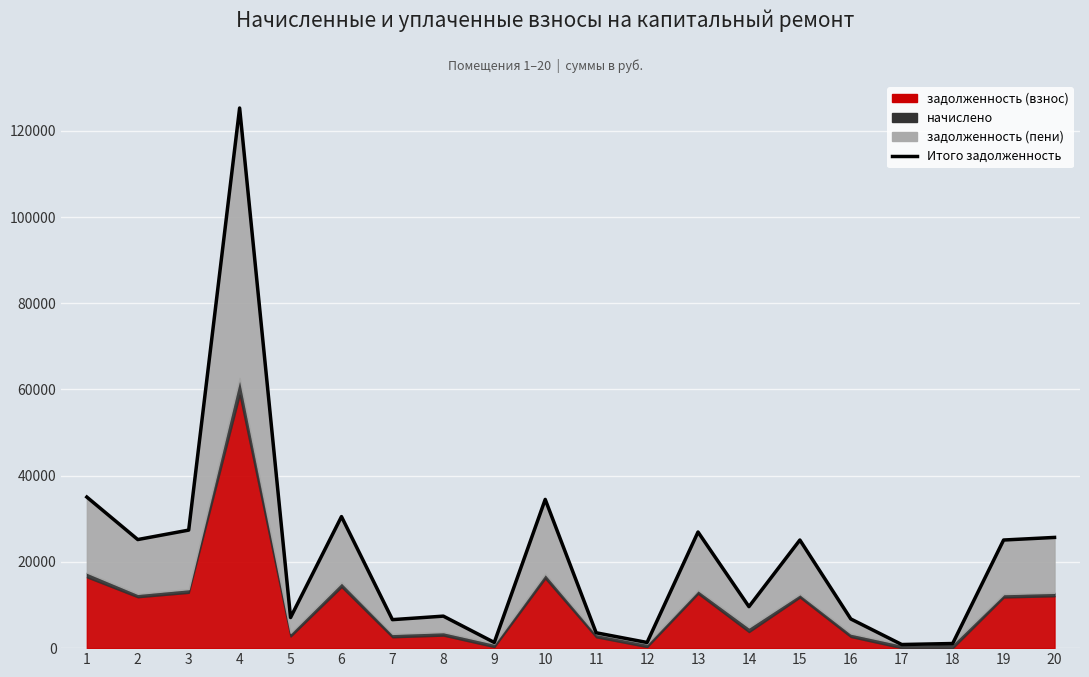

What is the difference between the values at 7 and 18?

5538.1